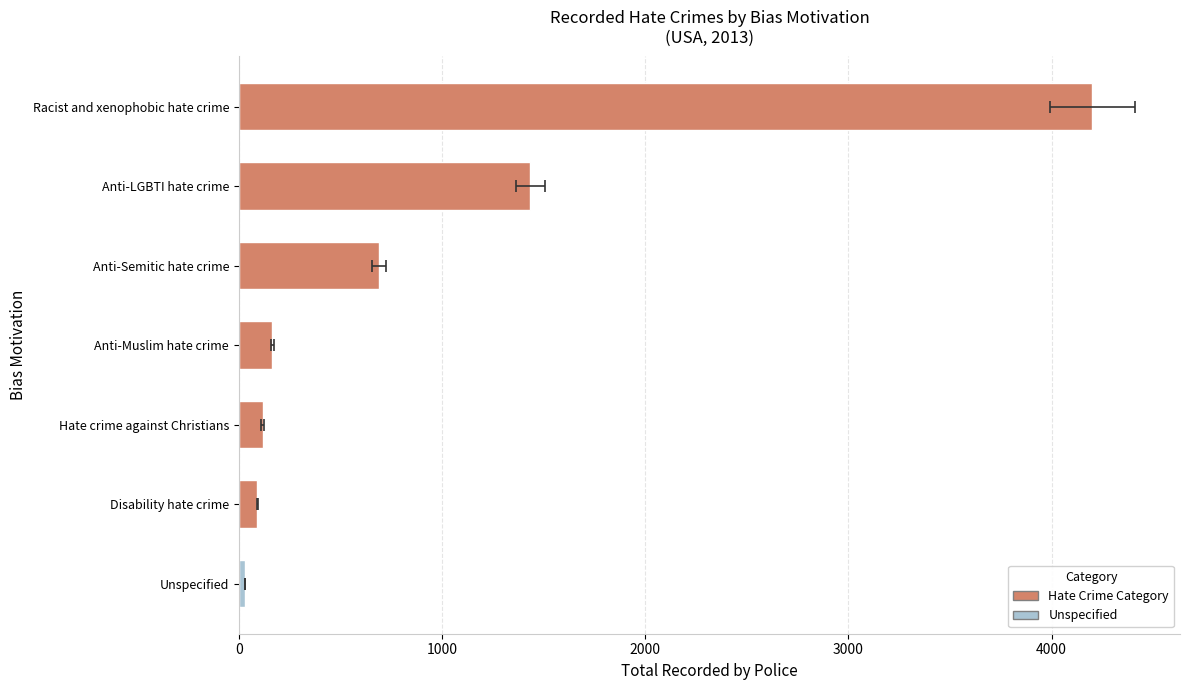

Does the chart contain stacked bars?

No